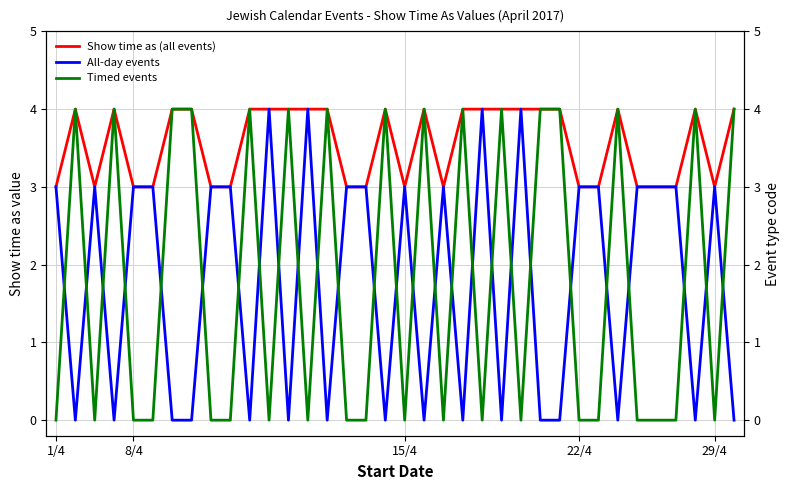

What are all the series names shown in the legend?

Show time as (all events), All-day events, Timed events